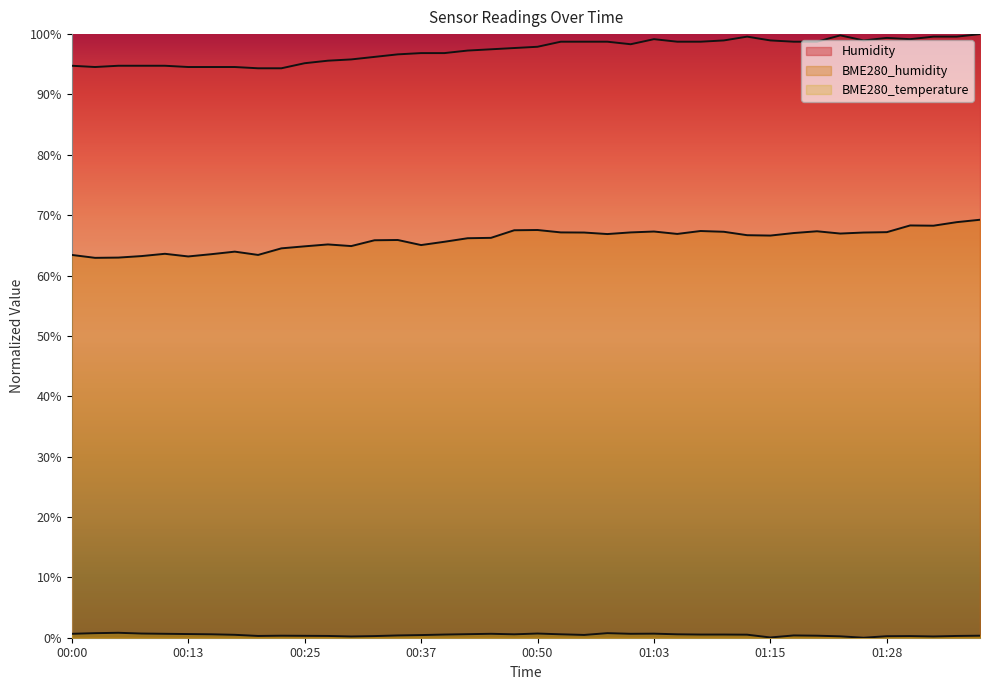

Which series changed the most between 00:15 and 01:18?

Humidity